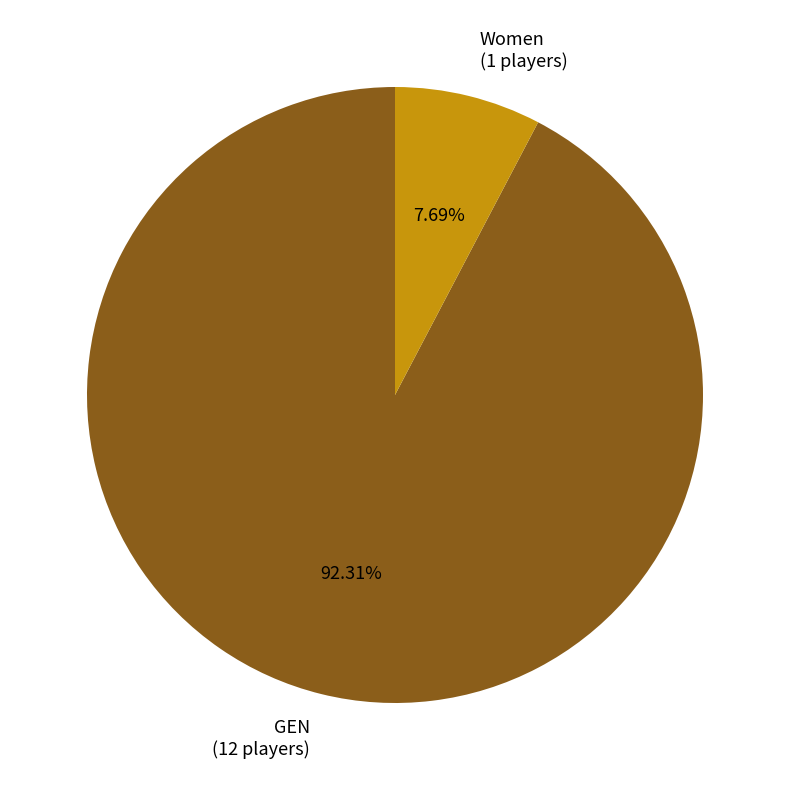

Is it true that GEN is 83% of the pie?

False